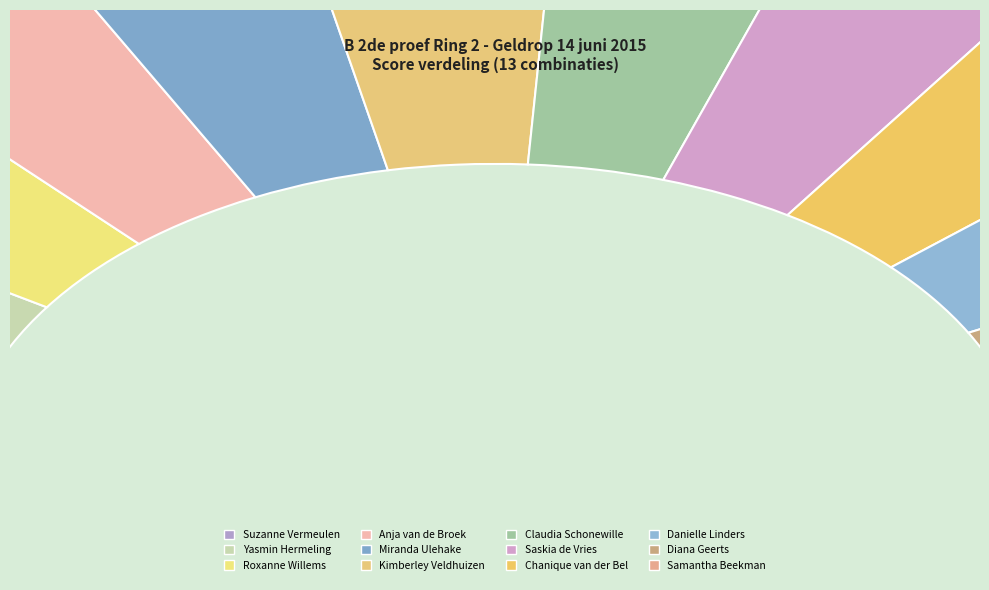

How many segments does this pie chart have?

12